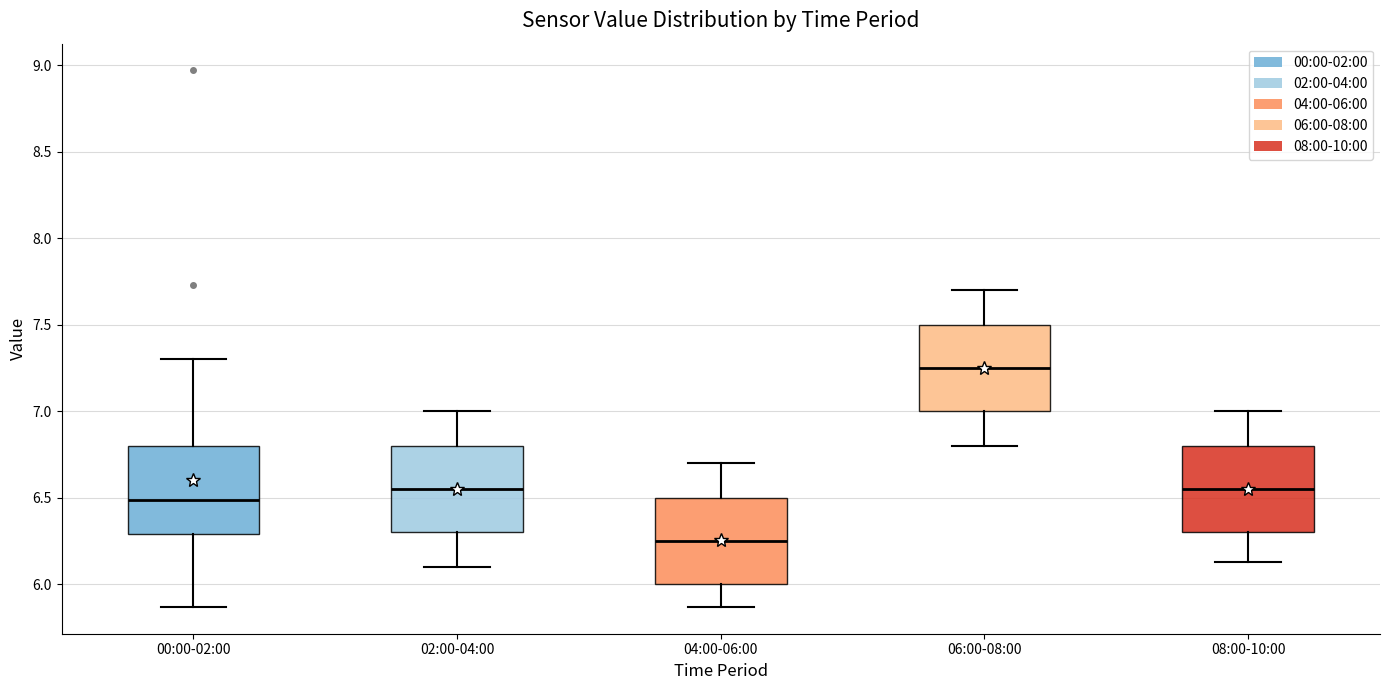

Reading left to right, transcribe this box plot: for each box, give where its median line is, the range the box spans, and where its two whiskers end, as read against the y-axis. The values are not printed on the chart, so give them approximately, as read against the axis.

00:00-02:00: median 6.50, box 6.30 to 6.80, whiskers 5.85 to 7.30
02:00-04:00: median 6.55, box 6.30 to 6.80, whiskers 6.10 to 7.00
04:00-06:00: median 6.25, box 6.00 to 6.50, whiskers 5.85 to 6.70
06:00-08:00: median 7.25, box 7.00 to 7.50, whiskers 6.80 to 7.70
08:00-10:00: median 6.55, box 6.30 to 6.80, whiskers 6.15 to 7.00